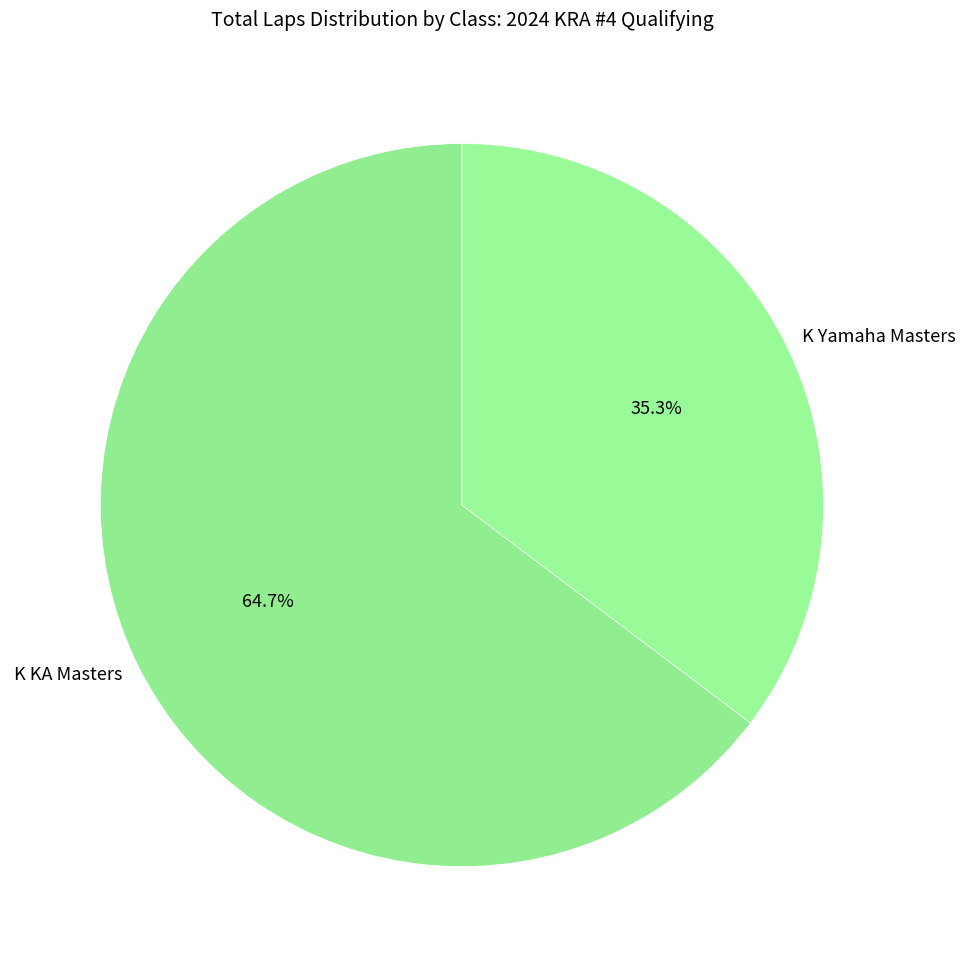

Which category accounts for the majority?

K KA Masters